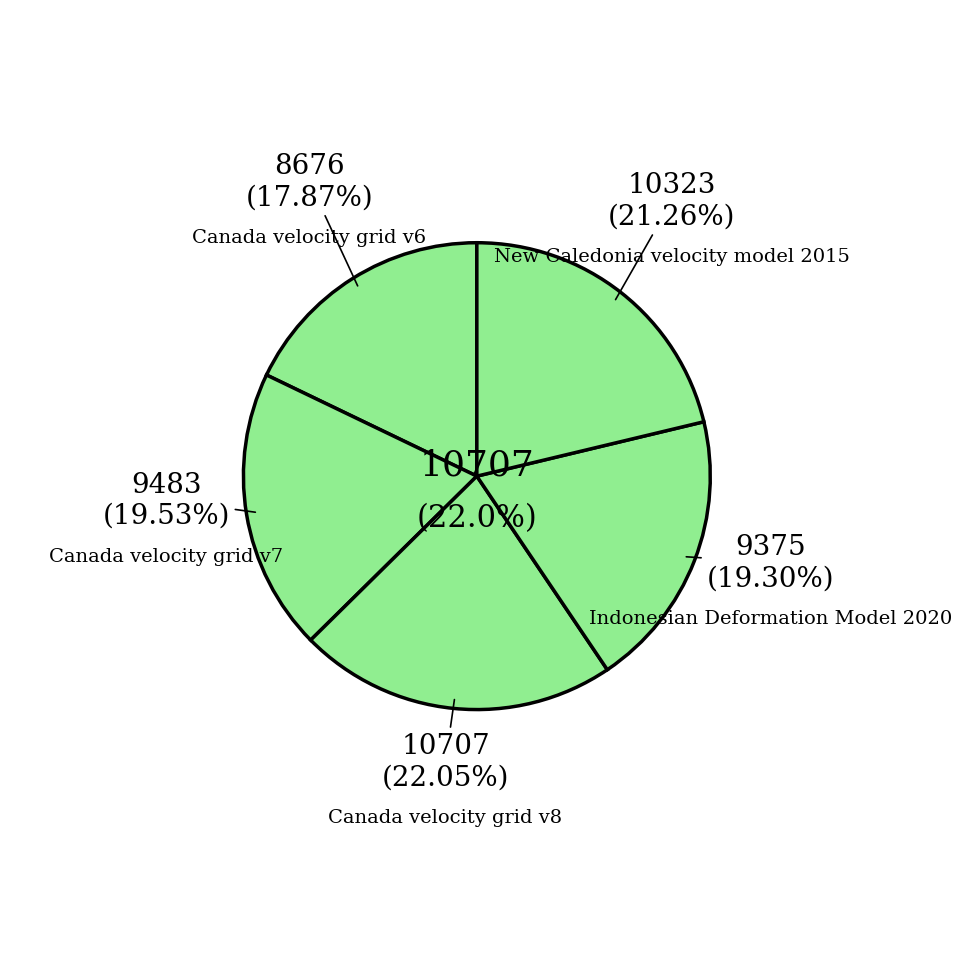

What is the ratio of the value at Canada velocity grid v7 to the value at Canada velocity grid v8?

0.9